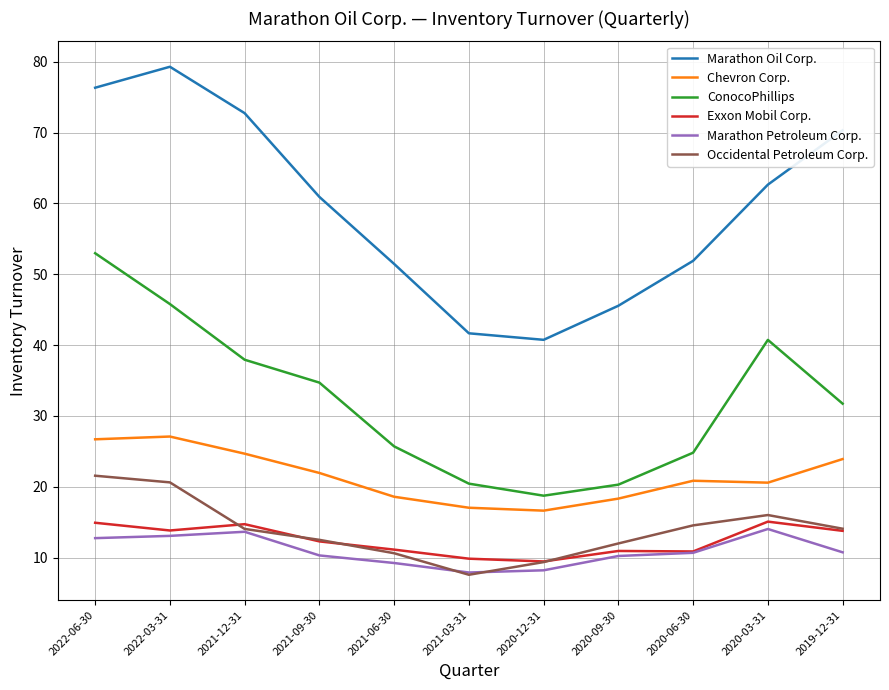

What is the total value across all series at 2020-09-30?

117.4